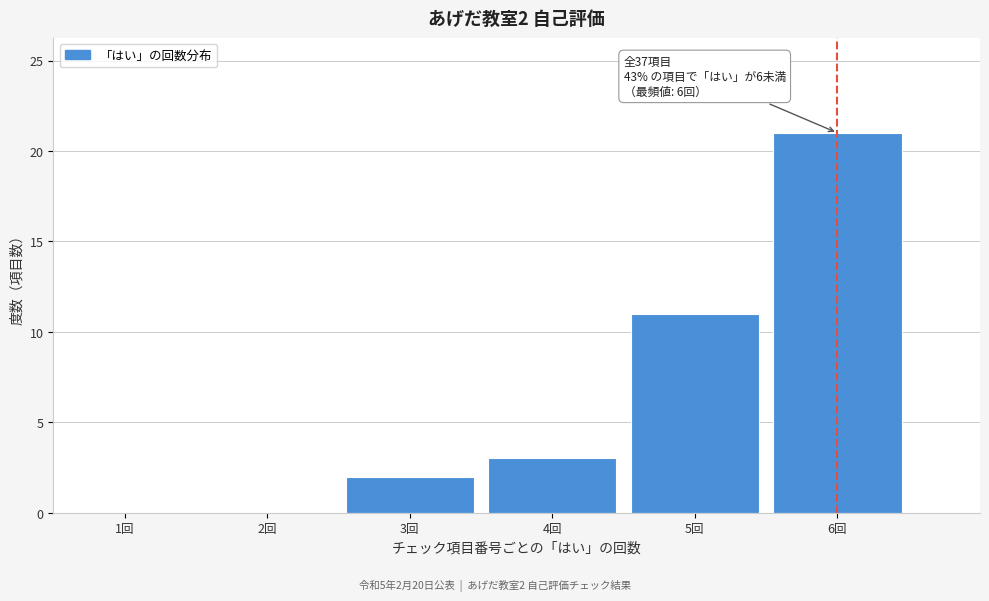

Which range on the x-axis has the tallest bar?

5.5 to 6.5